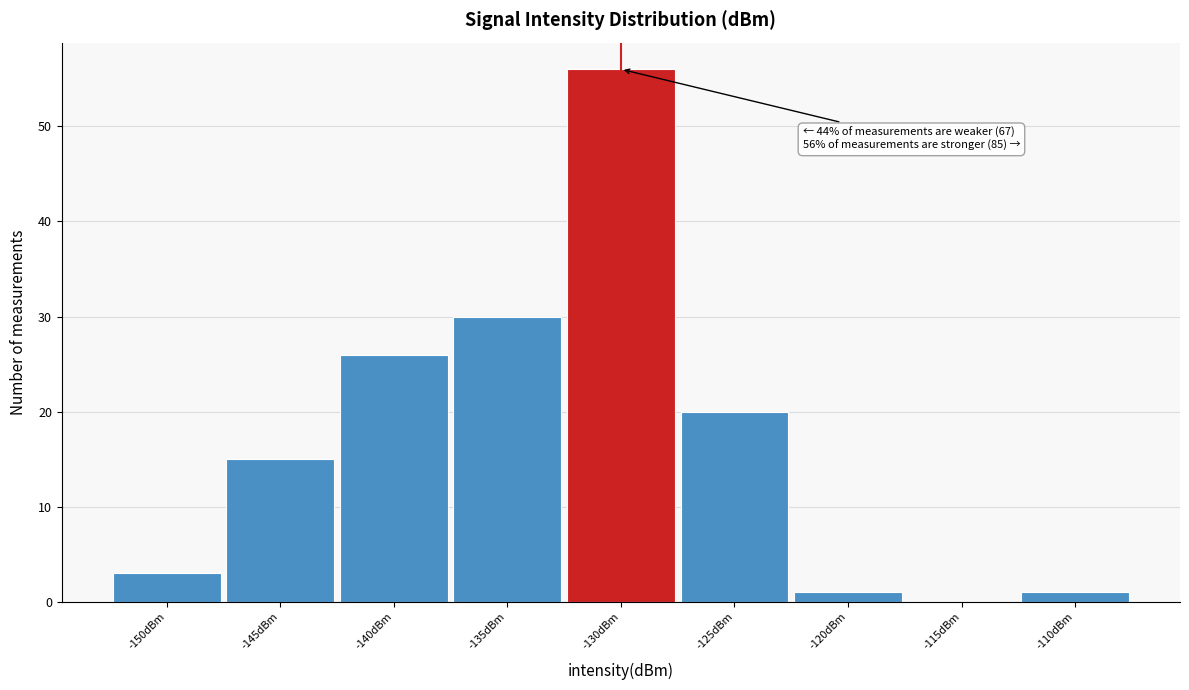

Reading left to right, what are all the values shown in this chart?

-150dBm=3	-145dBm=15	-140dBm=26	-135dBm=30	-130dBm=56	-125dBm=20	-120dBm=1	-115dBm=0	-110dBm=1